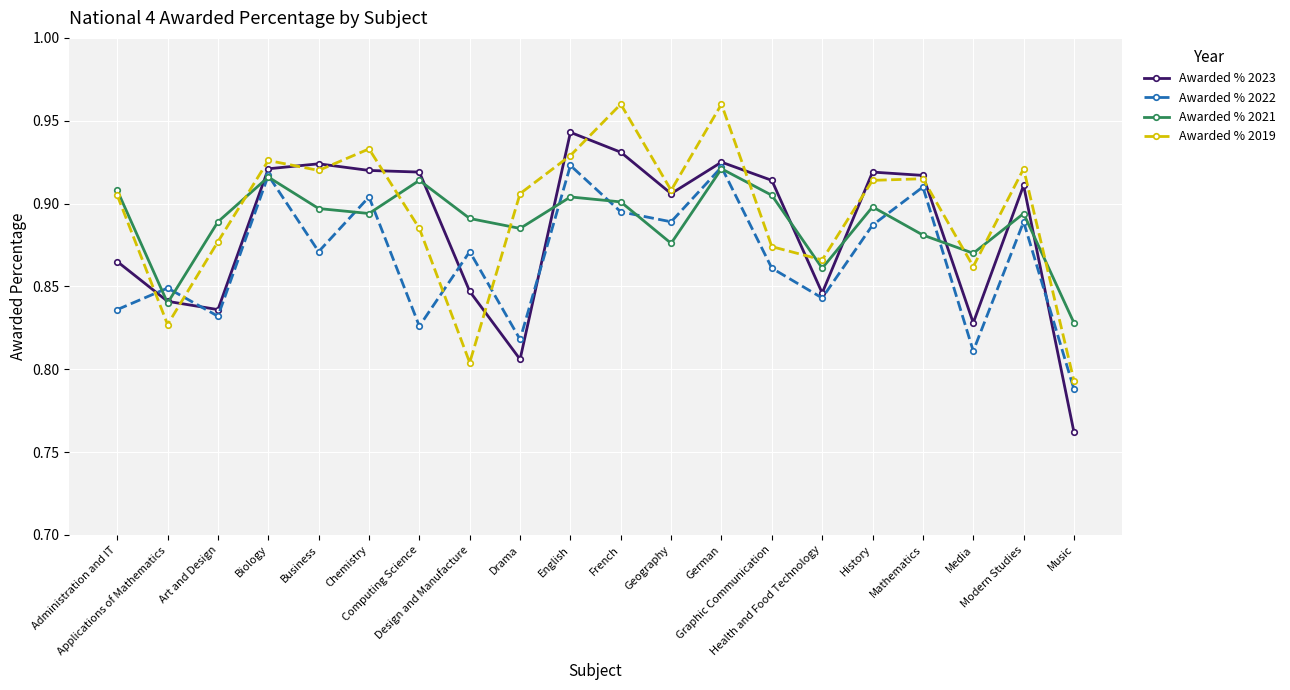

Which series has the largest range (max minus min)?

Awarded % 2023